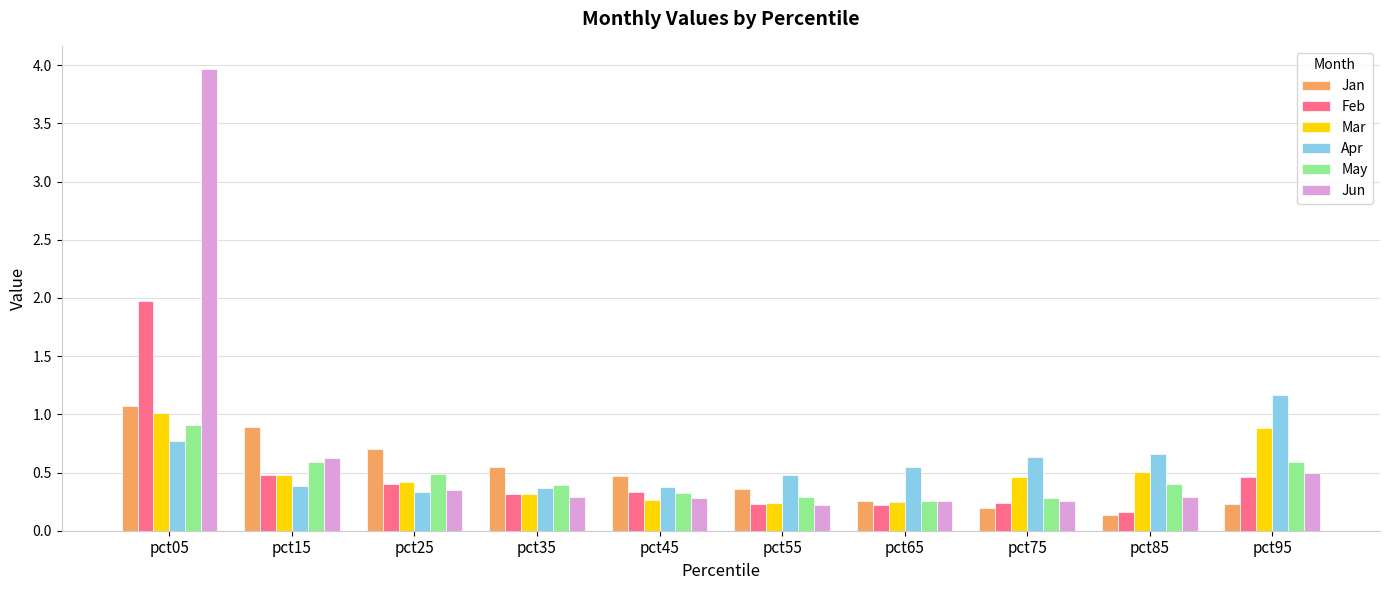

At which label does Apr reach its peak?

pct95